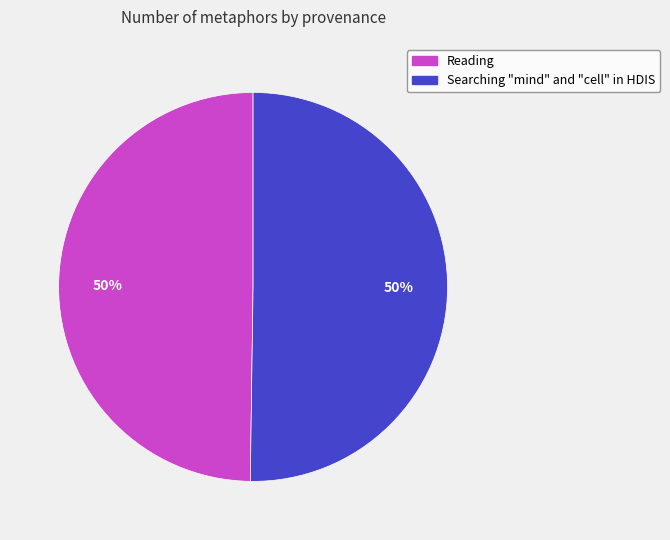

Is it true that Searching "mind" and "cell" in HDIS is 37% of the pie?

False